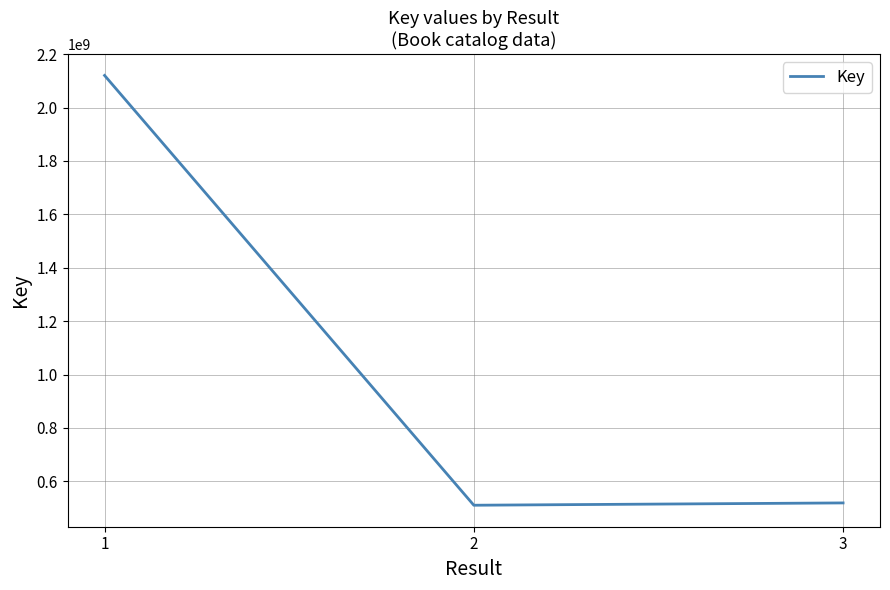

Is this an area chart (filled region under the line)?

No